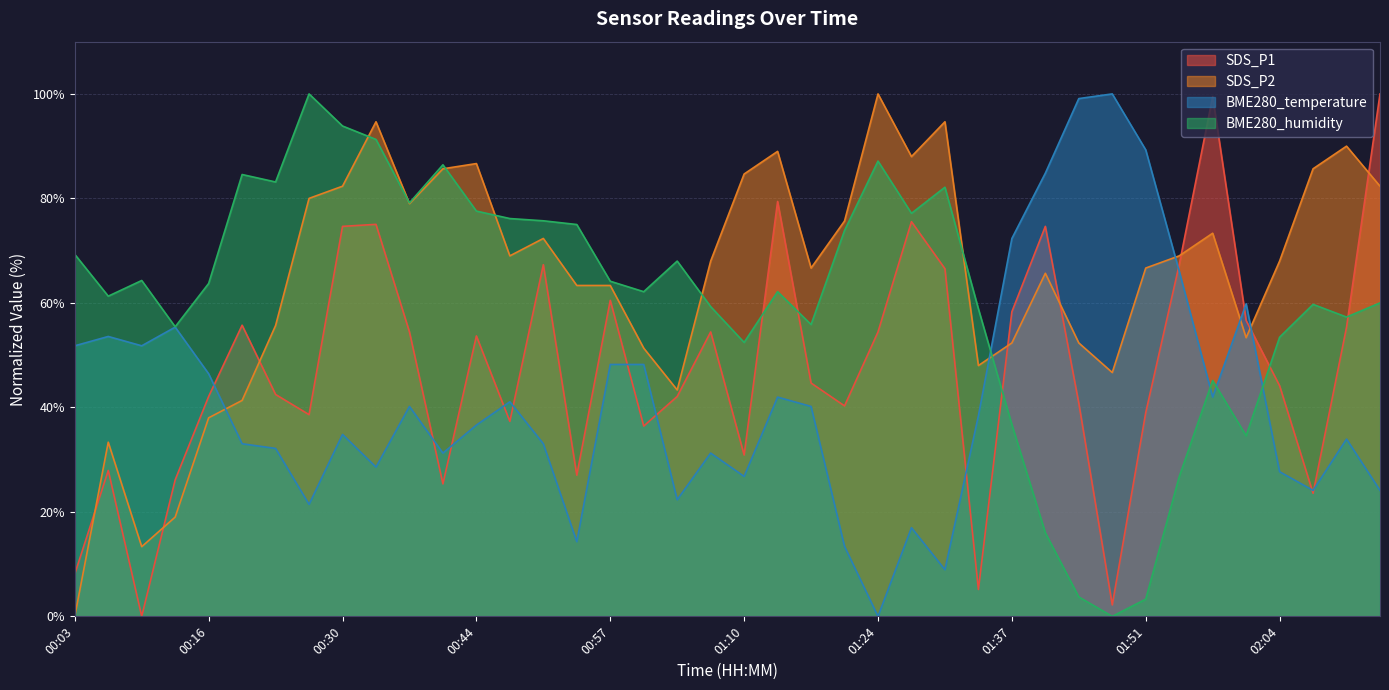

What is the spread (max minus min) of values at 00:23?

51.0